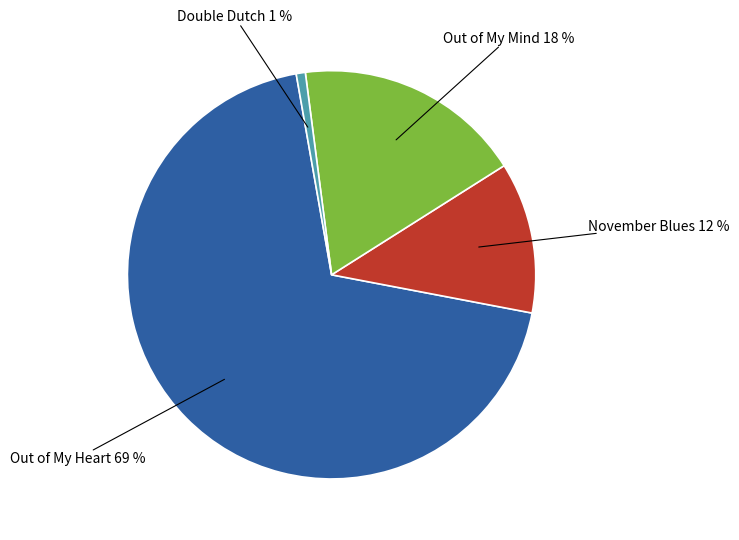

Does November Blues account for over 50% of the chart?

No